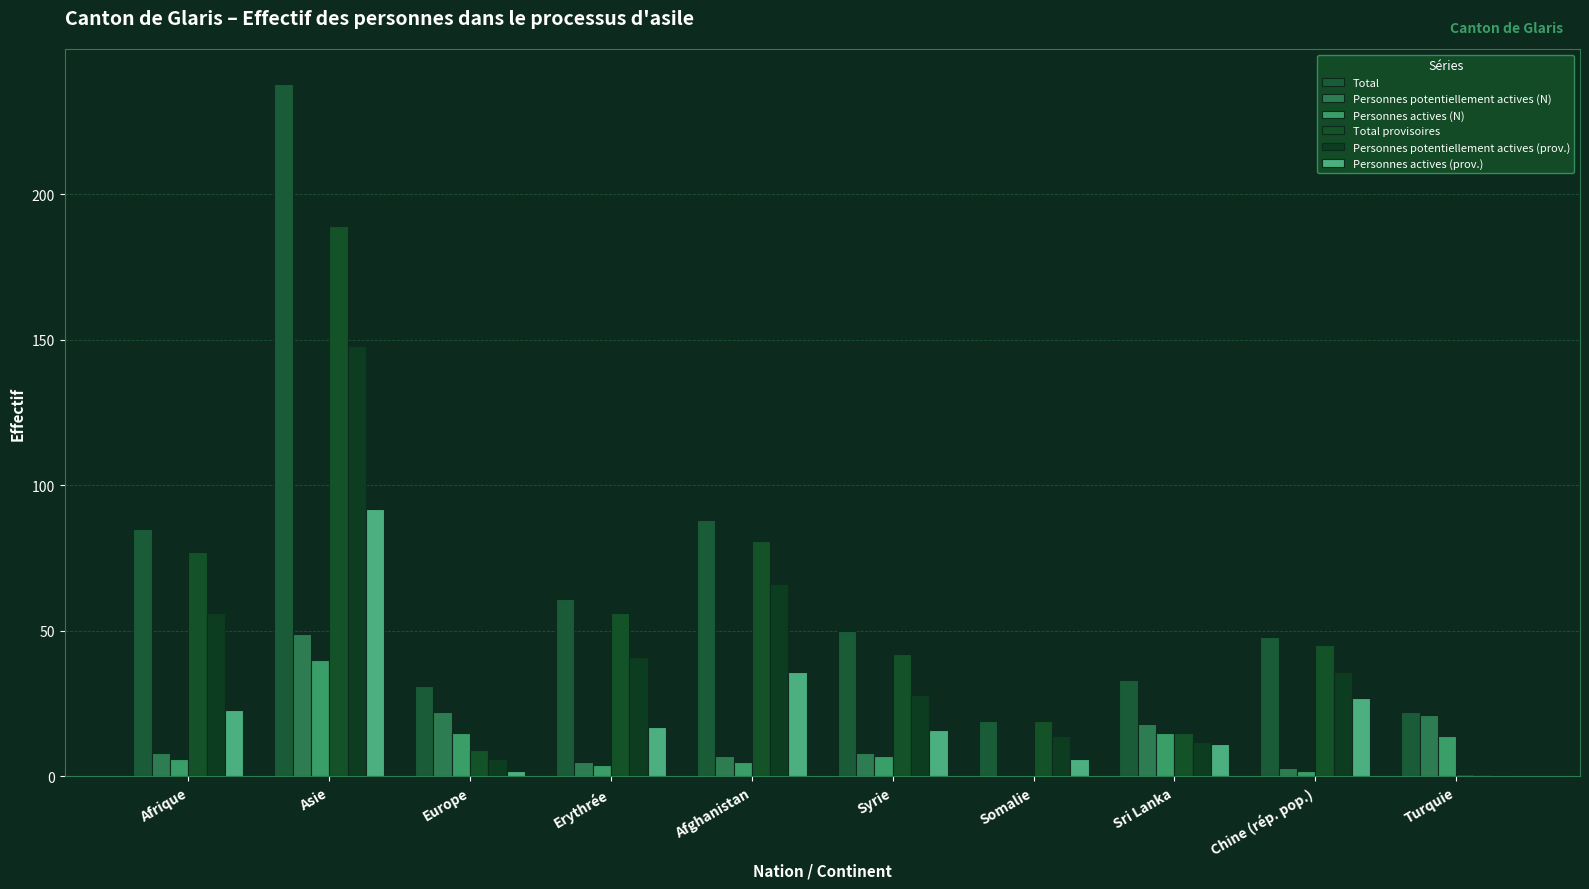

Reading left to right, extract all data points from this chart.

Total: 85	238	31	61	88	50	19	33	48	22
Personnes potentiellement actives (N): 8	49	22	5	7	8	0	18	3	21
Personnes actives (N): 6	40	15	4	5	7	0	15	2	14
Total provisoires: 77	189	9	56	81	42	19	15	45	1
Personnes potentiellement actives (prov.): 56	148	6	41	66	28	14	12	36	1
Personnes actives (prov.): 23	92	2	17	36	16	6	11	27	0